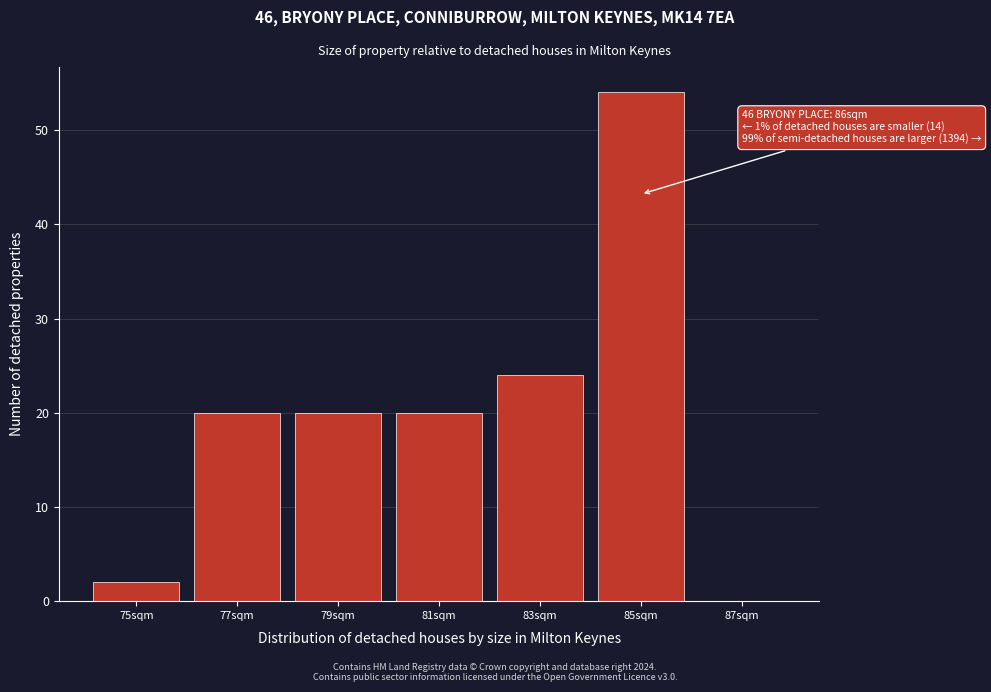

Reading left to right, transcribe all the data shown in this chart.

75sqm=2	77sqm=20	79sqm=20	81sqm=20	83sqm=24	85sqm=54	87sqm=0